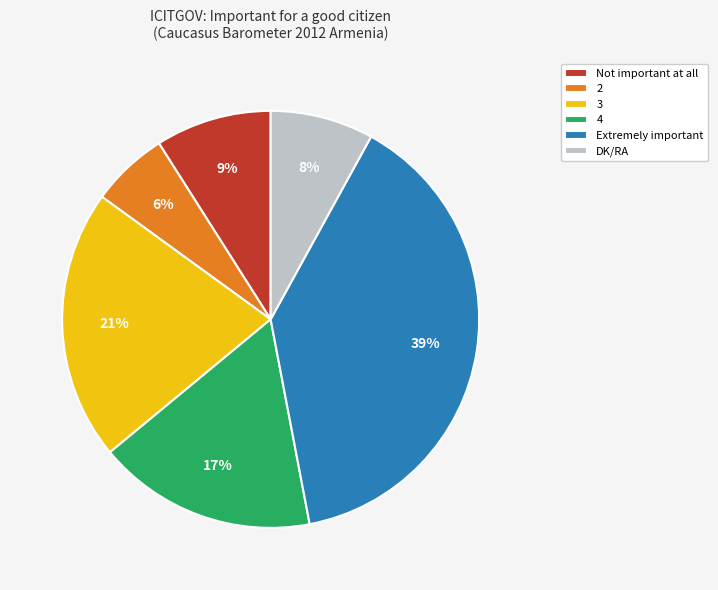

Which slice is the smallest?

2